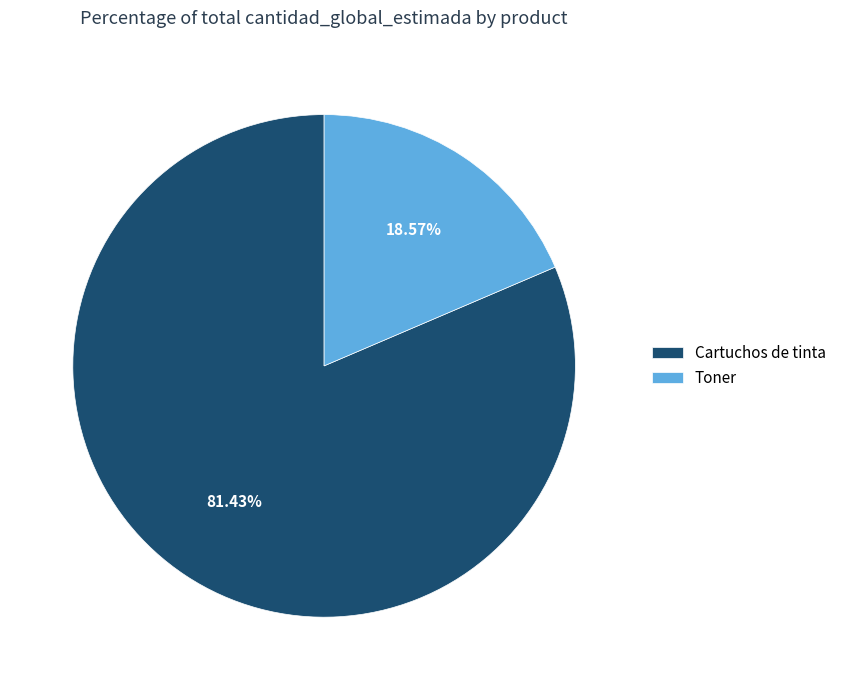

To the nearest percent, what percentage of the pie is Cartuchos de tinta?

81%